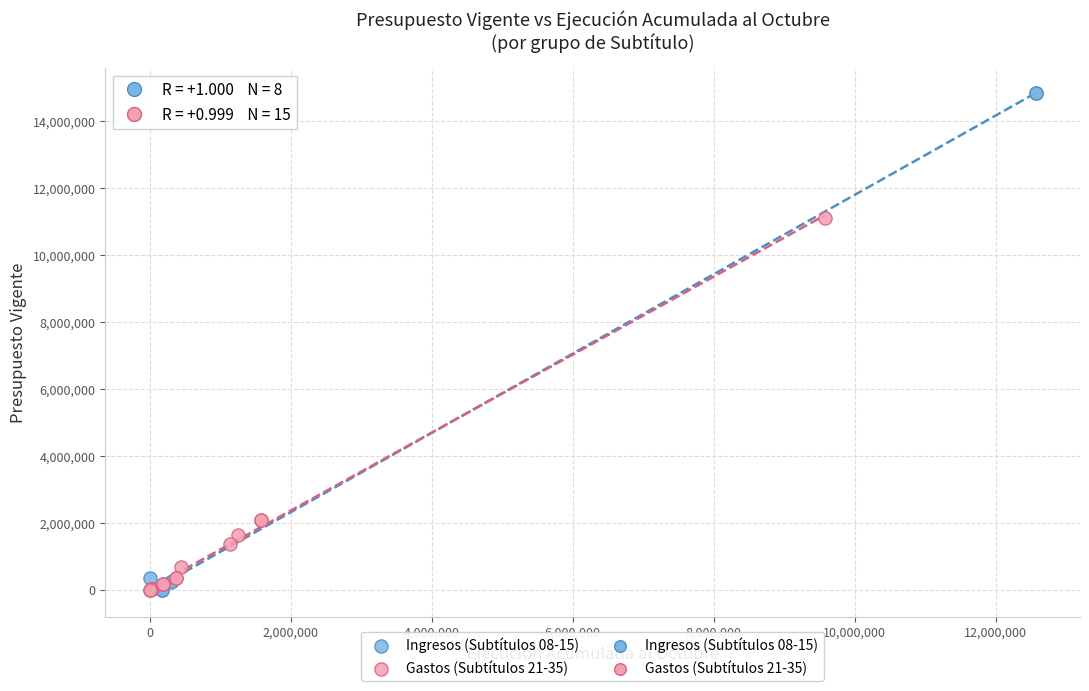

Which series reaches the maximum Y coordinate?

Ingresos (Subtítulos 08-15)